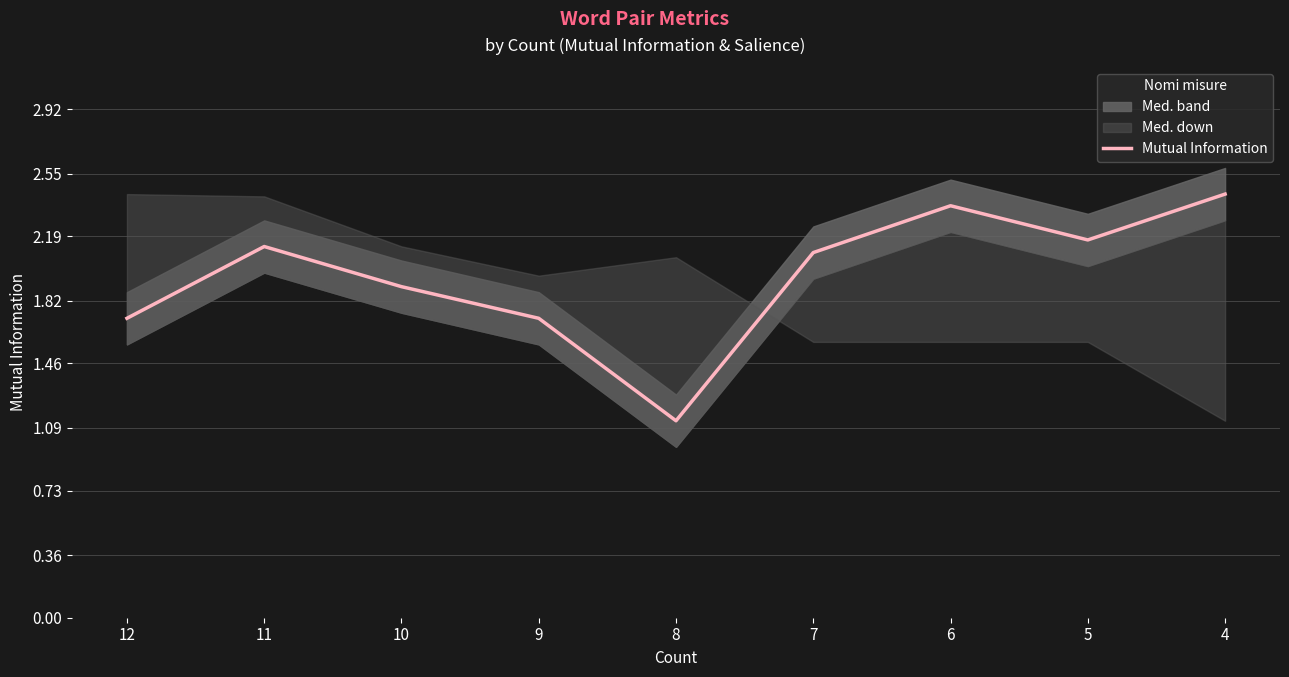

At which category does the chart reach its minimum across all series?

8